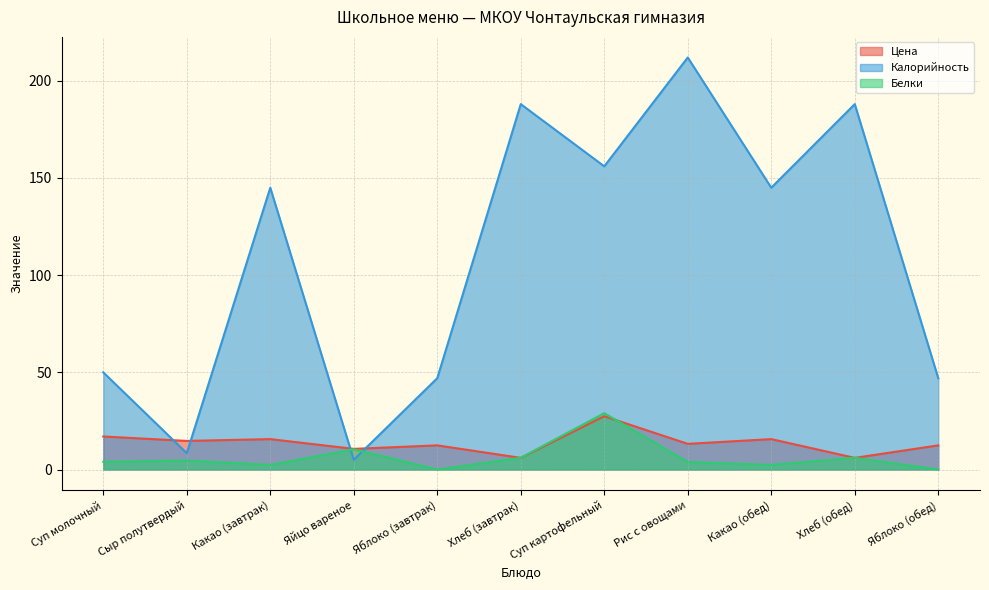

What is the sum of the Белки values at Суп картофельный and Суп молочный?

33.0